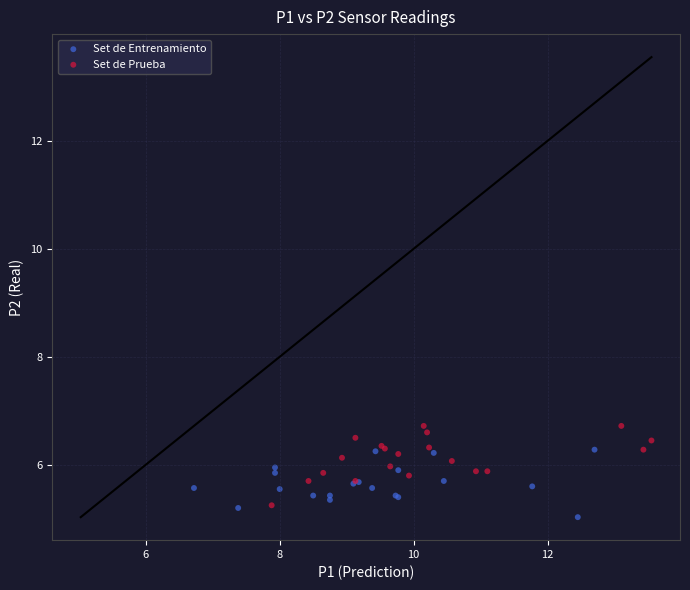

Which series reaches the minimum Y coordinate?

Set de Entrenamiento